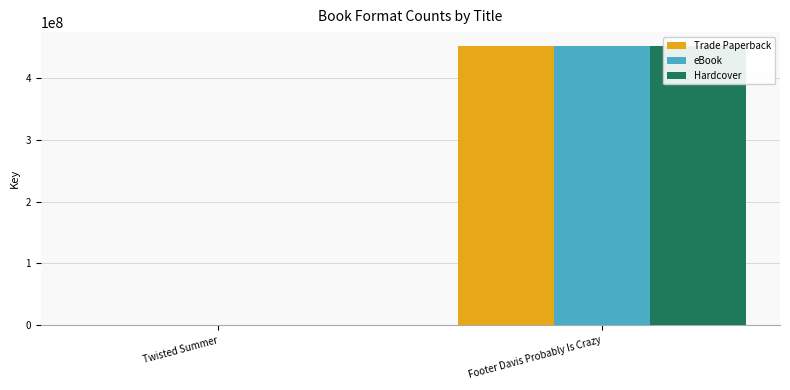

What is the label of the 2nd bar from the right?

Twisted Summer